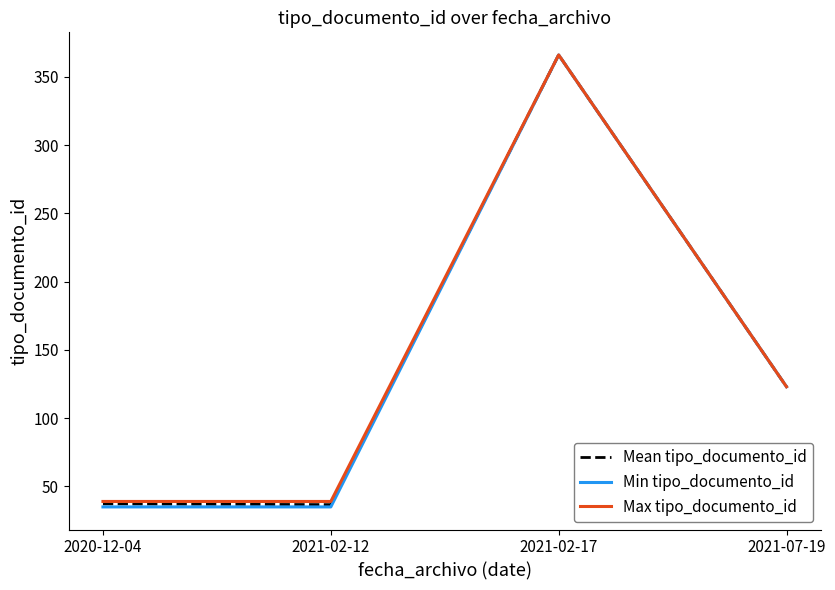

What is the spread (max minus min) of values at 2021-02-12?

4.0